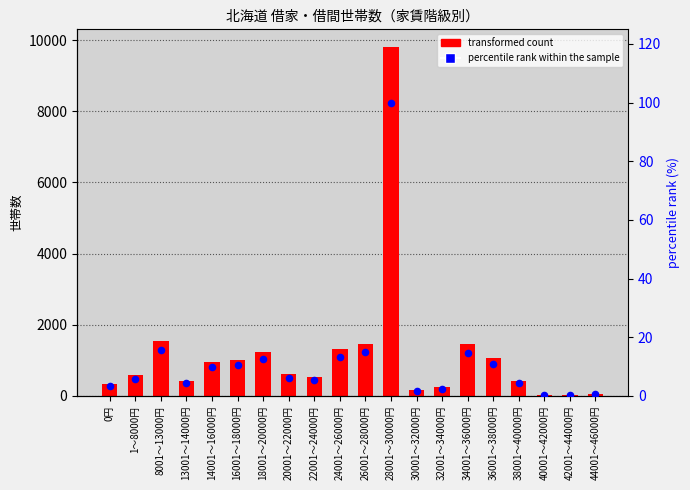

Which series has the largest total across all categories?

世帯数